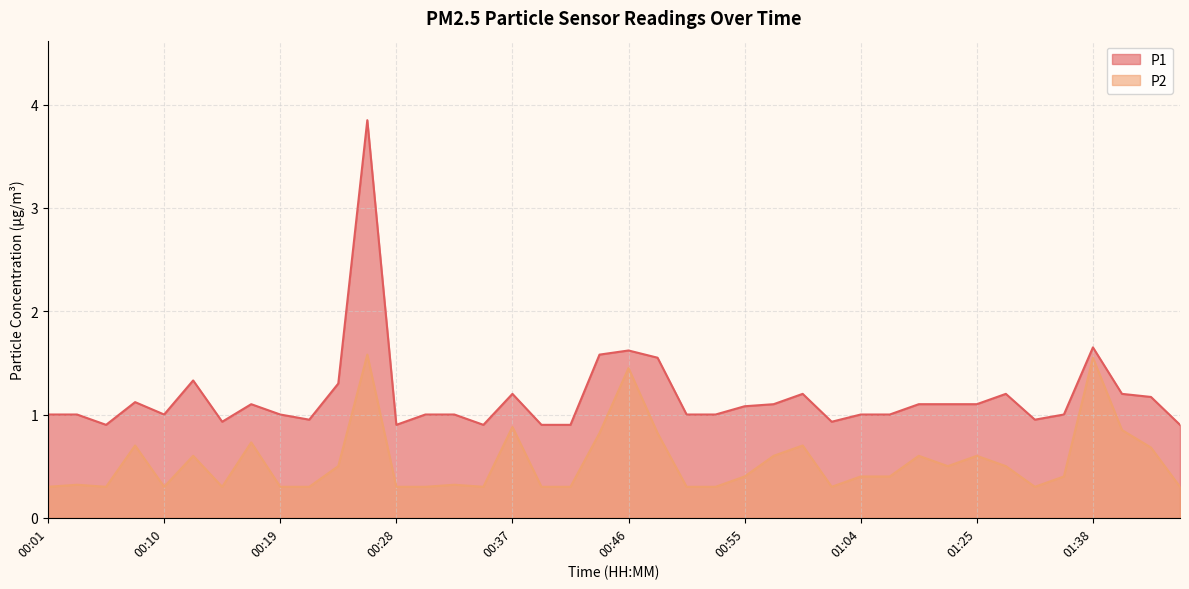

The P2 series shows 0.9 at 00:37. True or false?

True